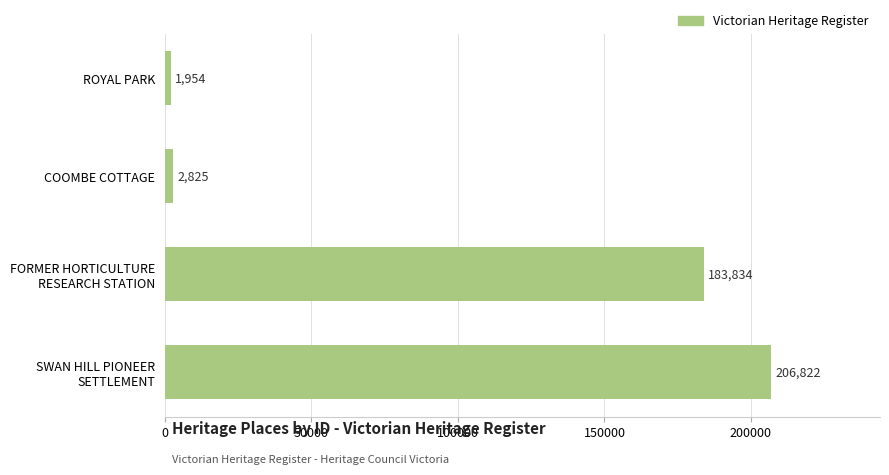

At which label is the value closest to 104388?

FORMER HORTICULTURE
RESEARCH STATION